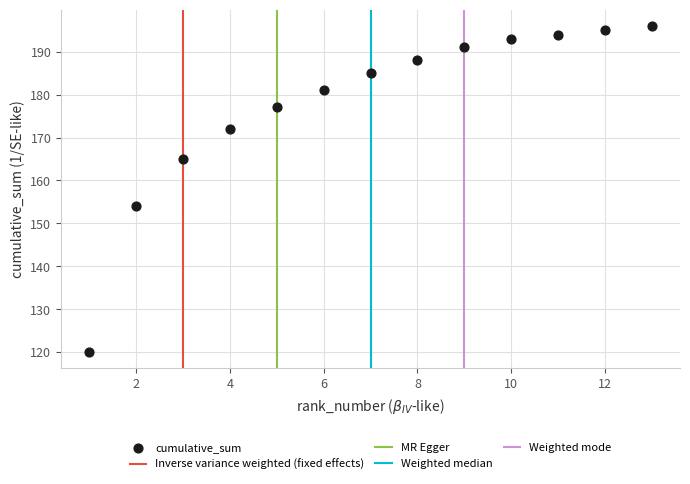

What is the range of Y values (max minus min)?

76